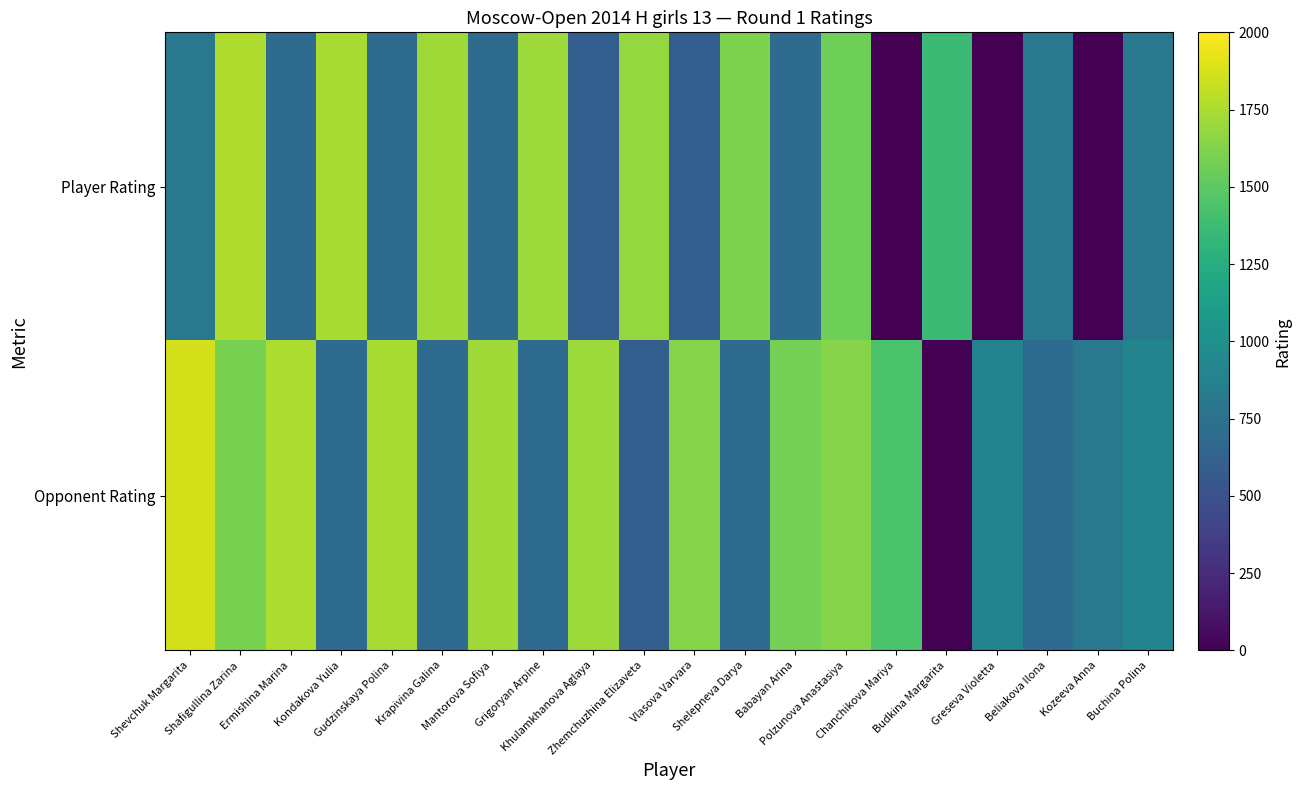

What is the maximum value shown in the chart?

1869